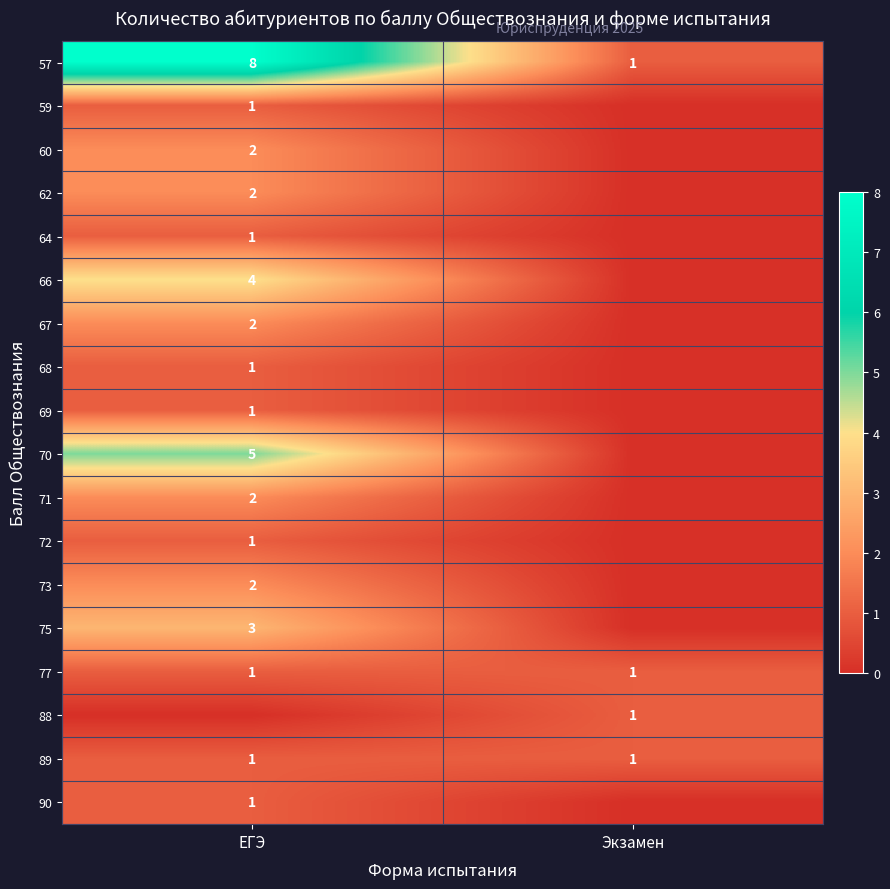

At which category does the chart reach its peak across all series?

ЕГЭ